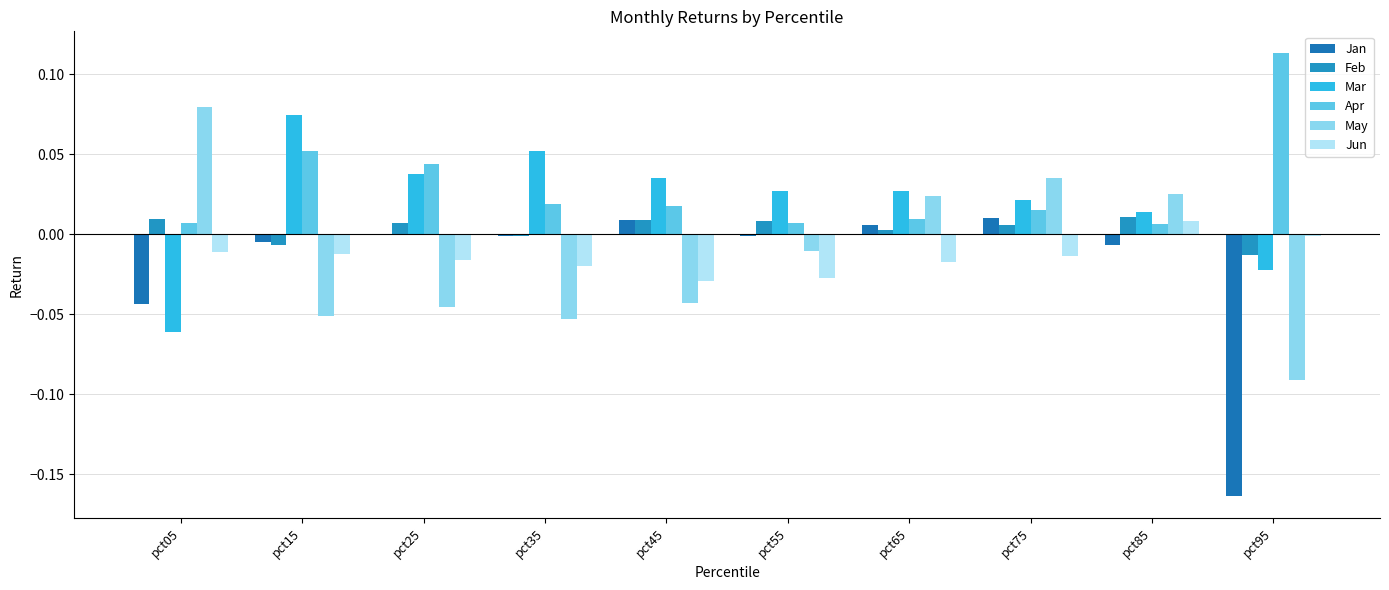

What is the smallest value displayed?

-0.2